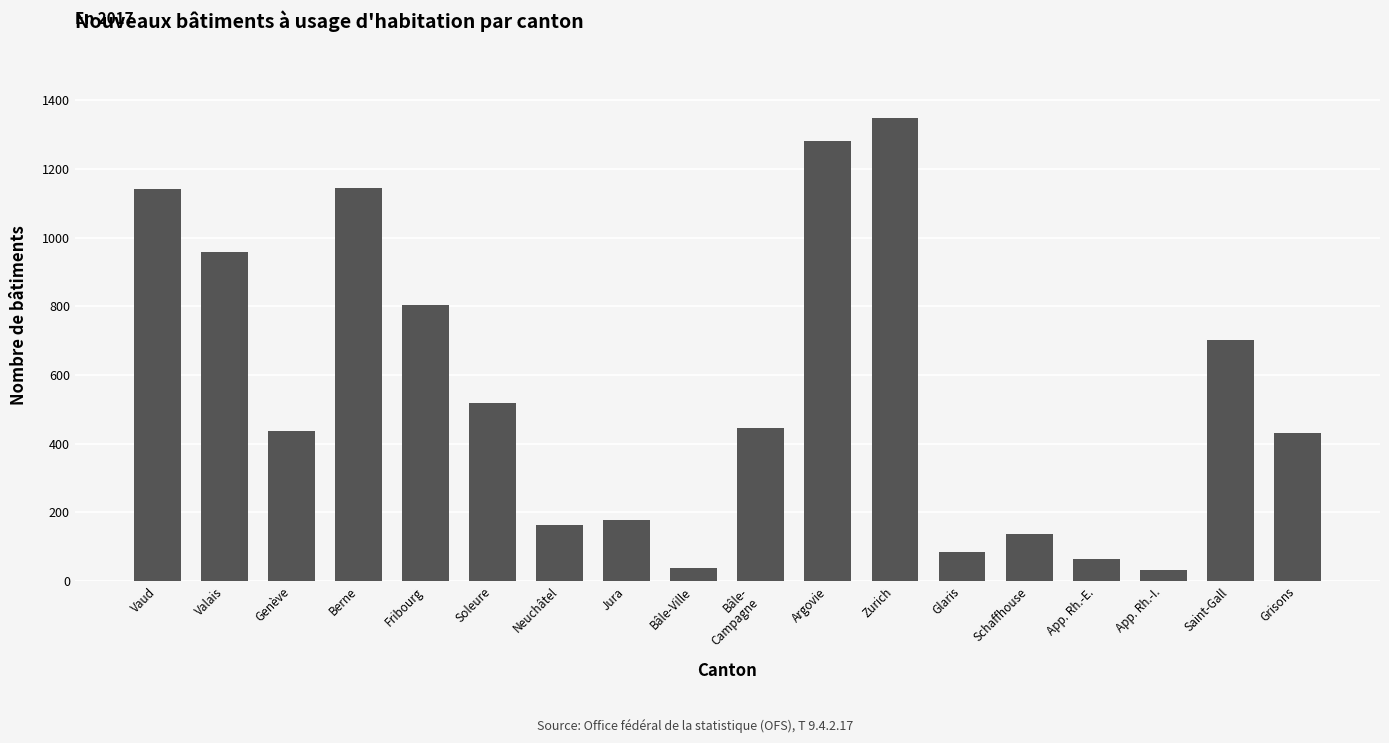

Is it true that the value at Jura is 82?

False